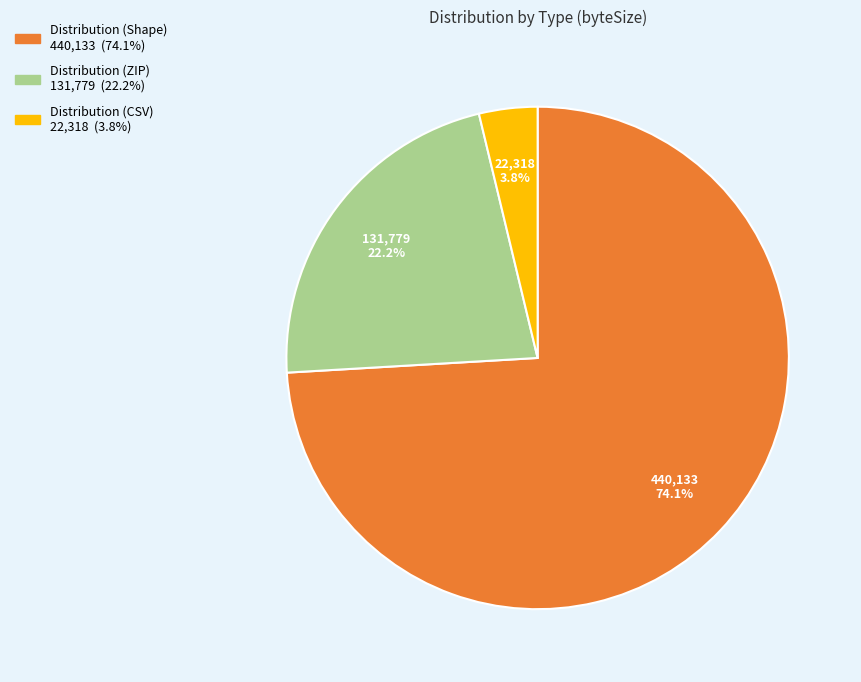

Is there a majority slice in this chart?

Yes